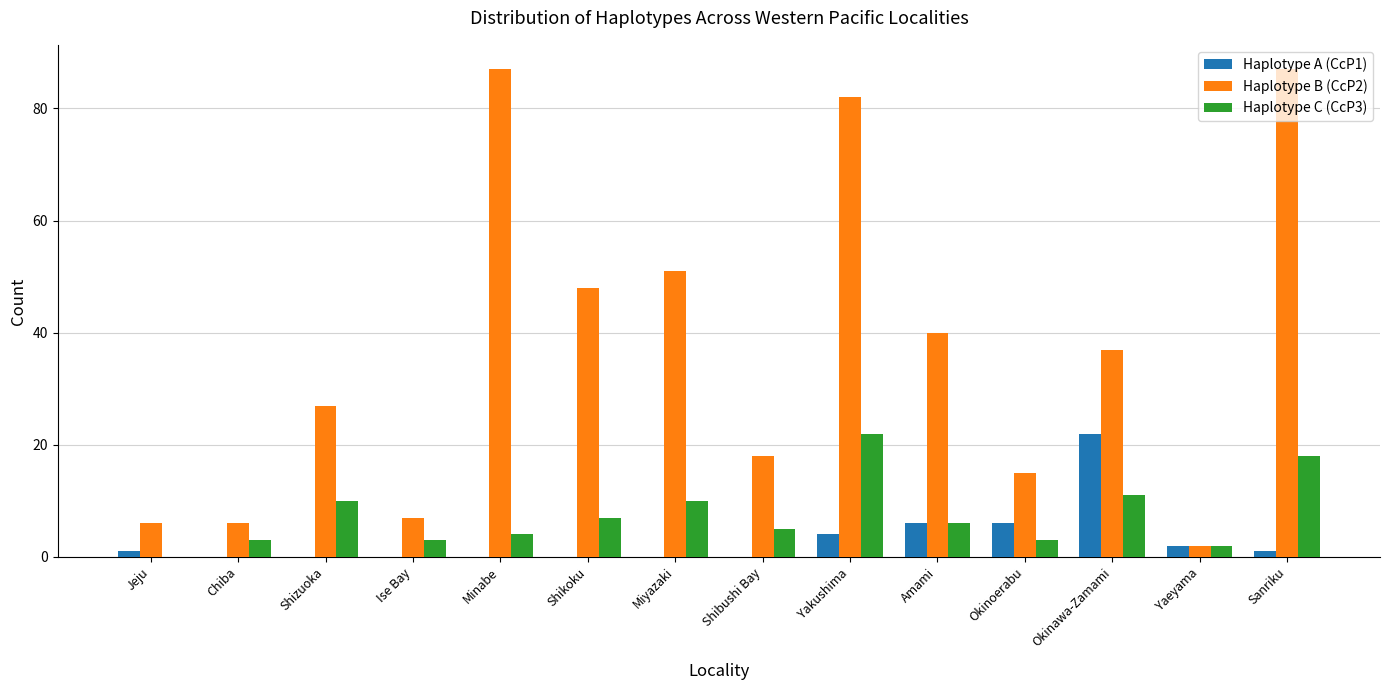

At which label does Haplotype A (CcP1) reach its peak?

Okinawa-Zamami